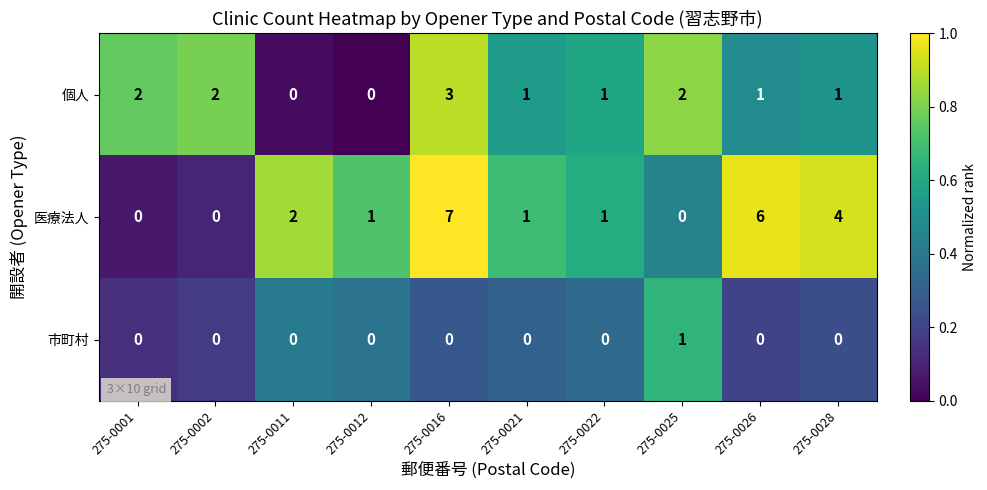

What is the total value across all series at 275-0012?

1